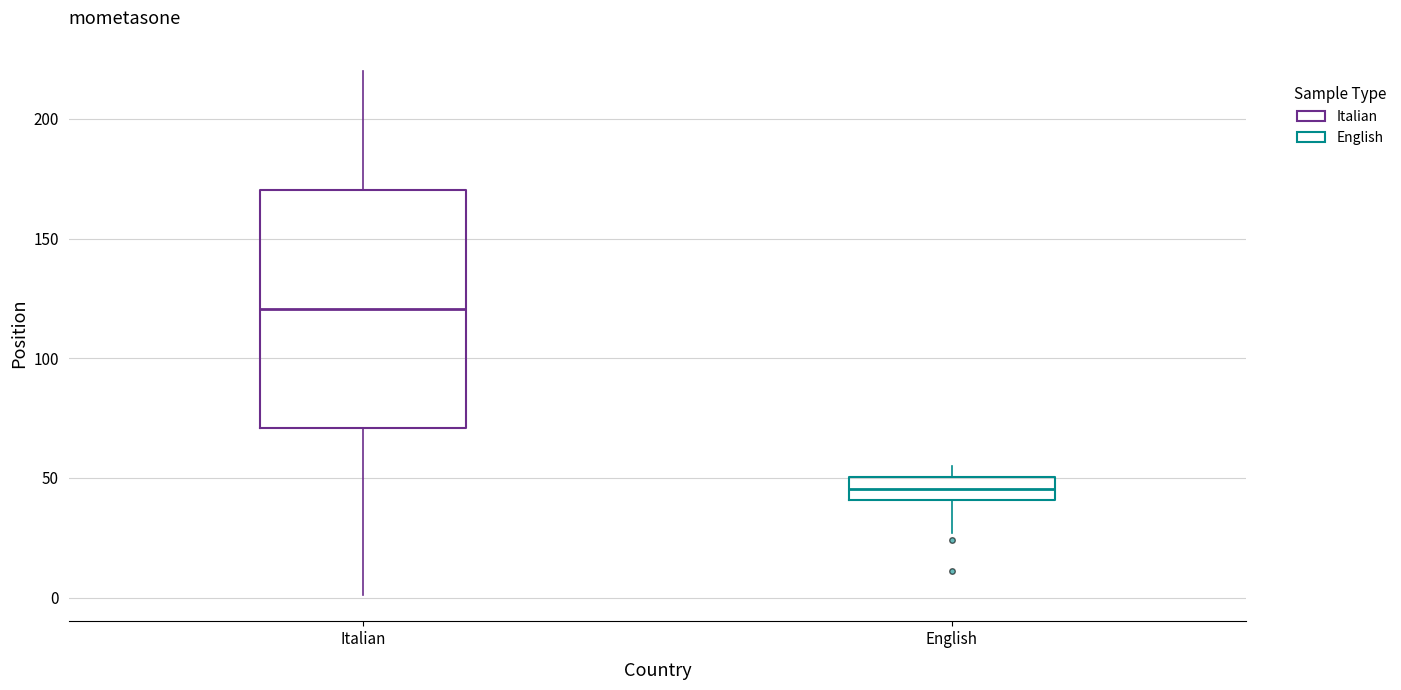

Reading left to right, read every box against the y-axis: the position of its median line, the range the box covers, and the ends of its whiskers. The values are not printed on the chart, so give them approximately, as read against the axis.

Italian: median 120, box 70 to 170, whiskers 0 to 220
English: median 45, box 40 to 50, whiskers 25 to 55